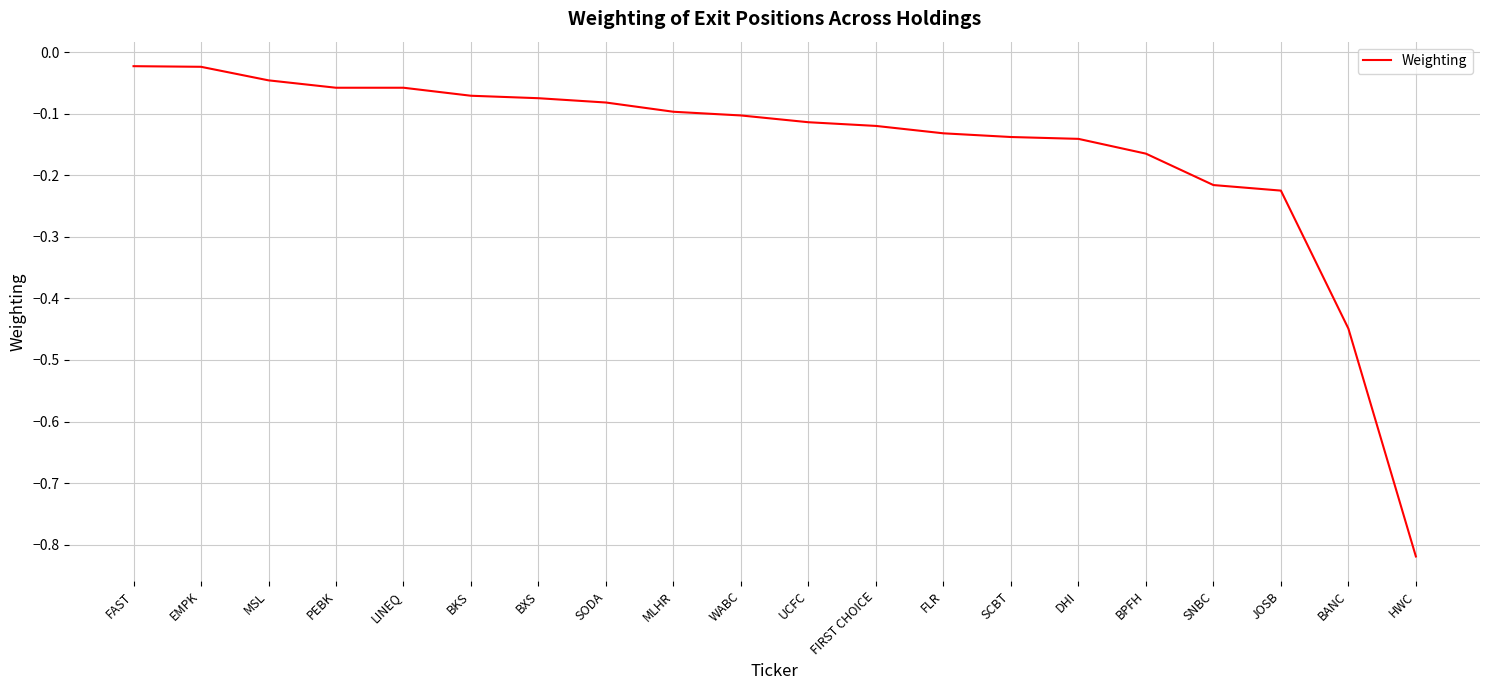

What is the difference between the values at SODA and HWC?

0.7